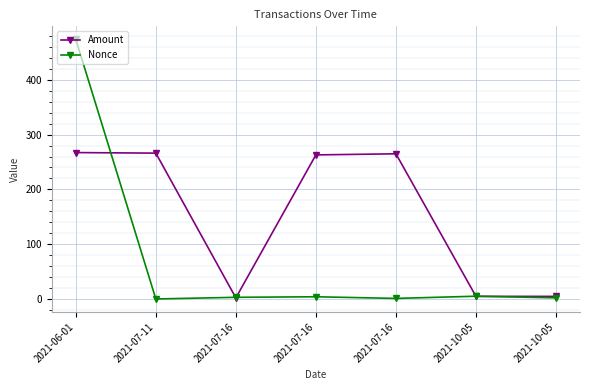

How many lines are shown in the chart?

2